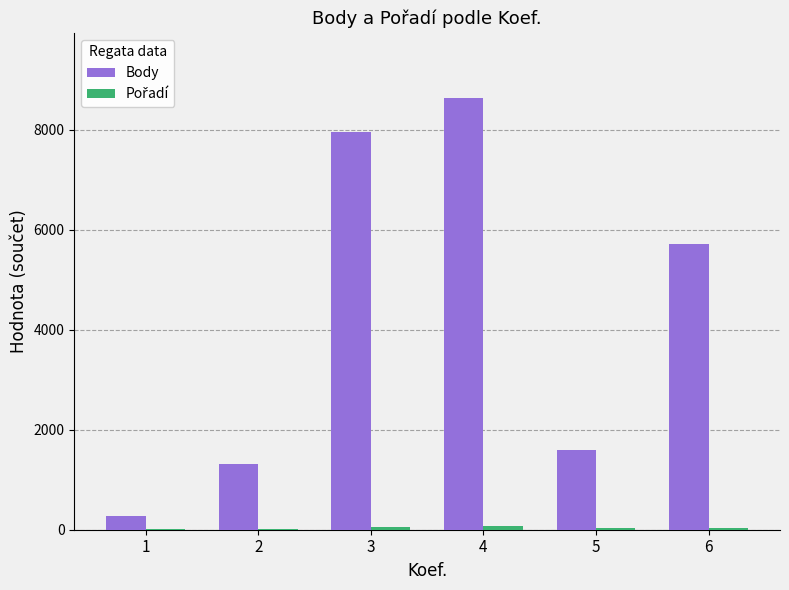

Which series has the largest range (max minus min)?

Body